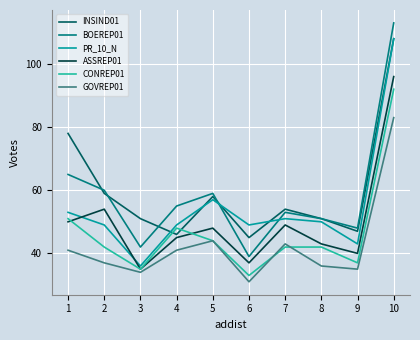

At which category does the chart reach its minimum across all series?

6